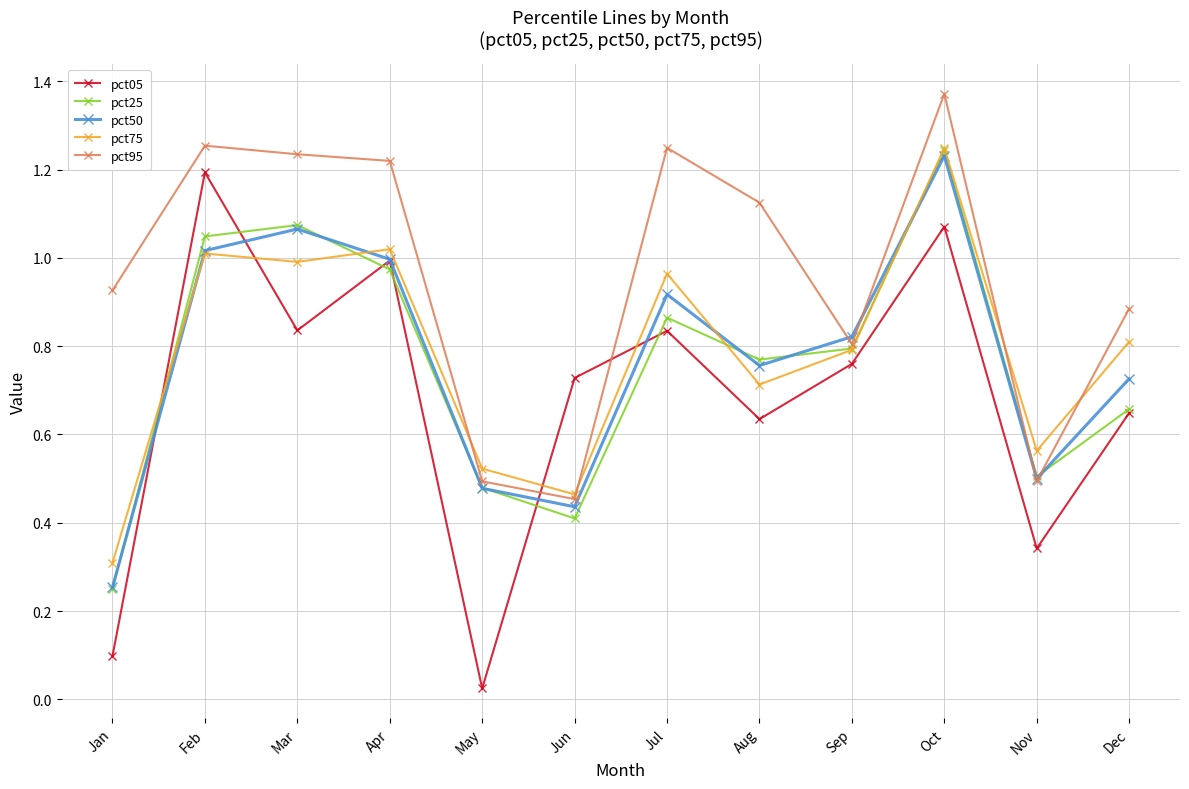

At which category is the sum across all series the highest?

Oct